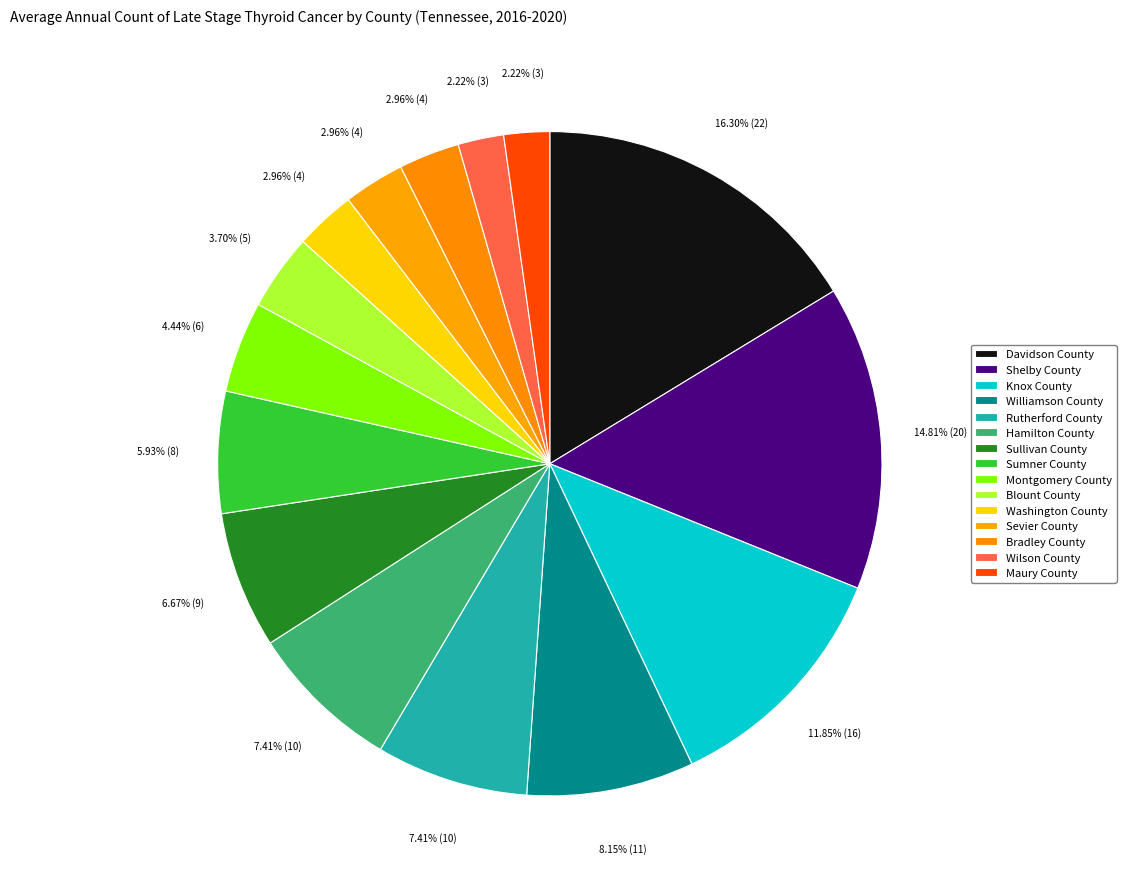

To the nearest percent, what is the difference between the largest and smallest slice percentages?

14%